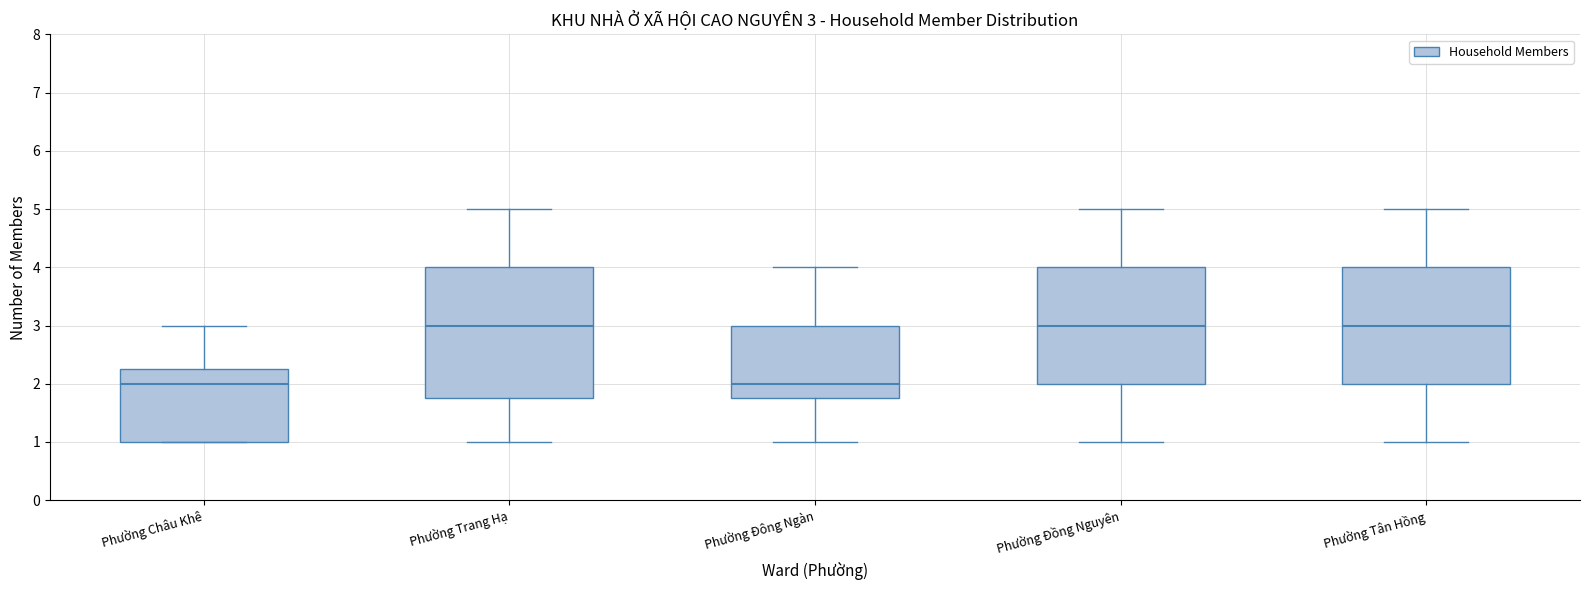

Comparing the boxes themselves (not the whiskers), which one is the tallest?

Phường Trang Hạ